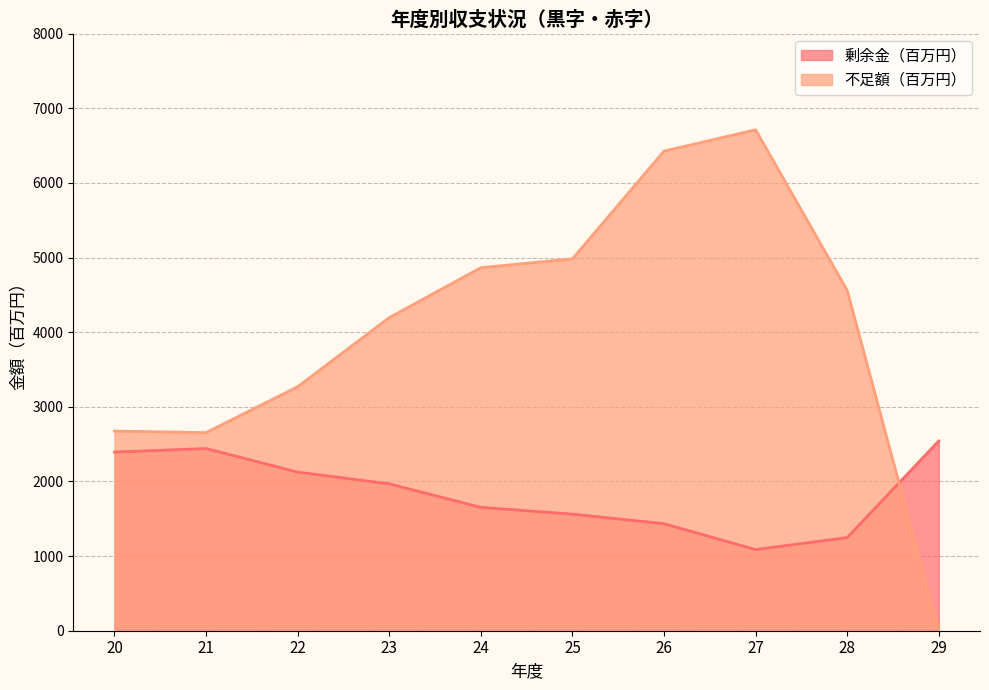

The 不足額（百万円） series shows 4195 at 23. True or false?

True